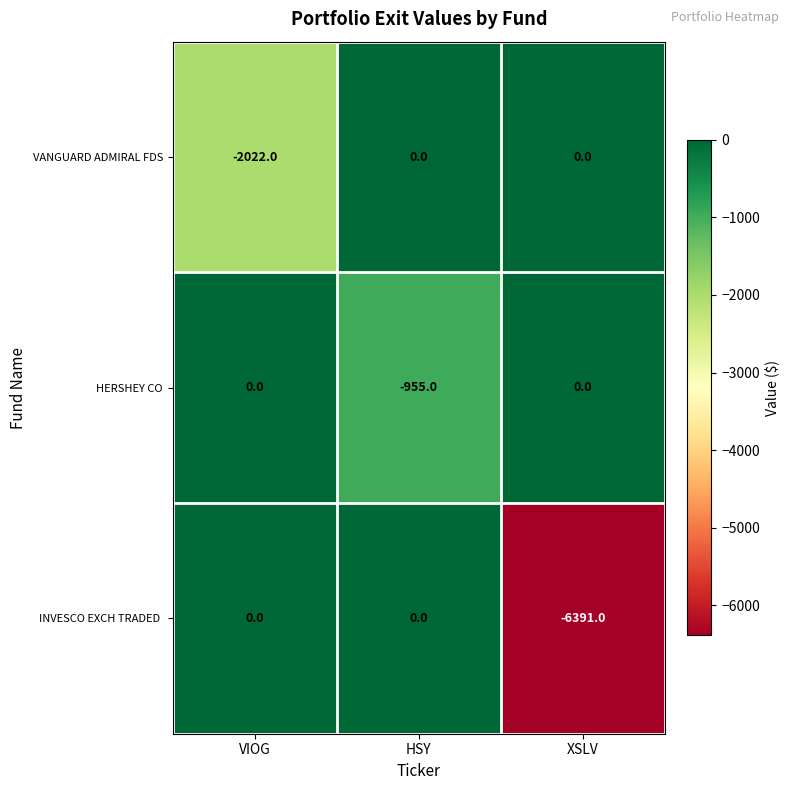

At which label does VANGUARD ADMIRAL FDS reach its minimum?

VIOG